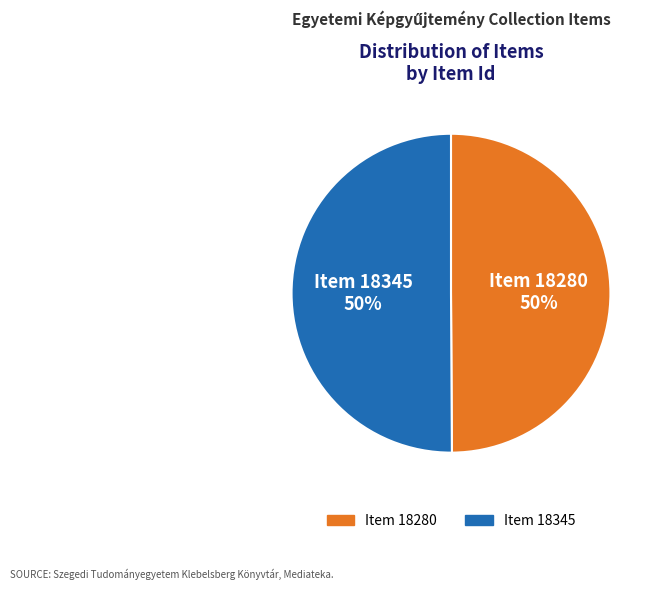

The Item 18345 slice represents 60% of the pie. True or false?

False